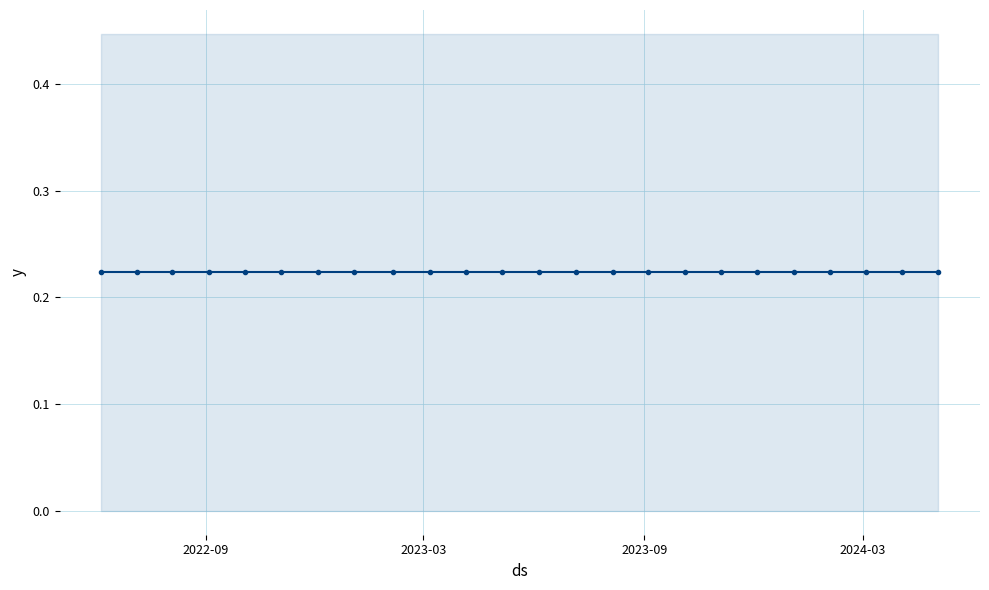

Reading left to right, list all the values displayed in this chart.

value: 0=0.2	1=0.2	2=0.2	3=0.2	4=0.2	5=0.2	6=0.2	7=0.2	8=0.2	9=0.2	10=0.2	11=0.2	12=0.2	13=0.2	14=0.2	15=0.2	16=0.2	17=0.2	18=0.2	19=0.2	20=0.2	21=0.2	22=0.2	23=0.2
upper: 0=0.4	1=0.4	2=0.4	3=0.4	4=0.4	5=0.4	6=0.4	7=0.4	8=0.4	9=0.4	10=0.4	11=0.4	12=0.4	13=0.4	14=0.4	15=0.4	16=0.4	17=0.4	18=0.4	19=0.4	20=0.4	21=0.4	22=0.4	23=0.4
lower: 0=0.0	1=0.0	2=0.0	3=0.0	4=0.0	5=0.0	6=0.0	7=0.0	8=0.0	9=0.0	10=0.0	11=0.0	12=0.0	13=0.0	14=0.0	15=0.0	16=0.0	17=0.0	18=0.0	19=0.0	20=0.0	21=0.0	22=0.0	23=0.0